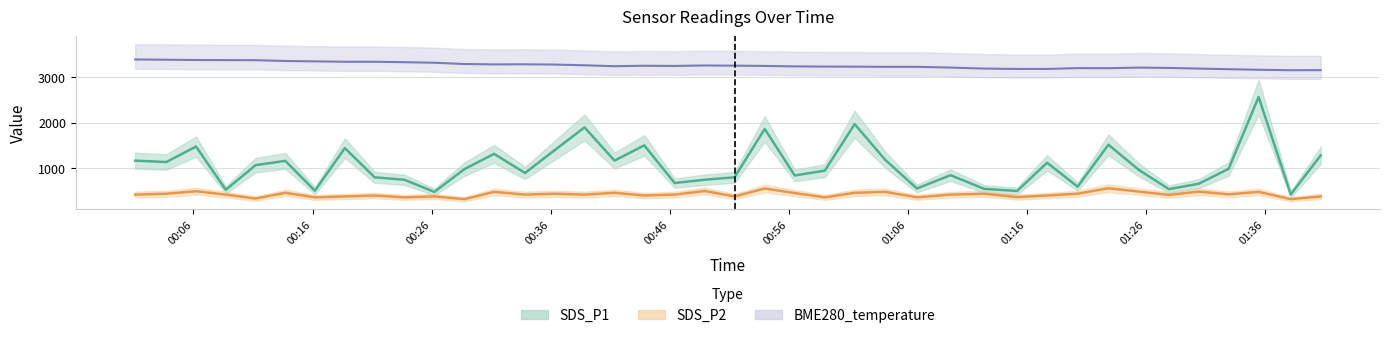

How many categories are shown in the chart?

40